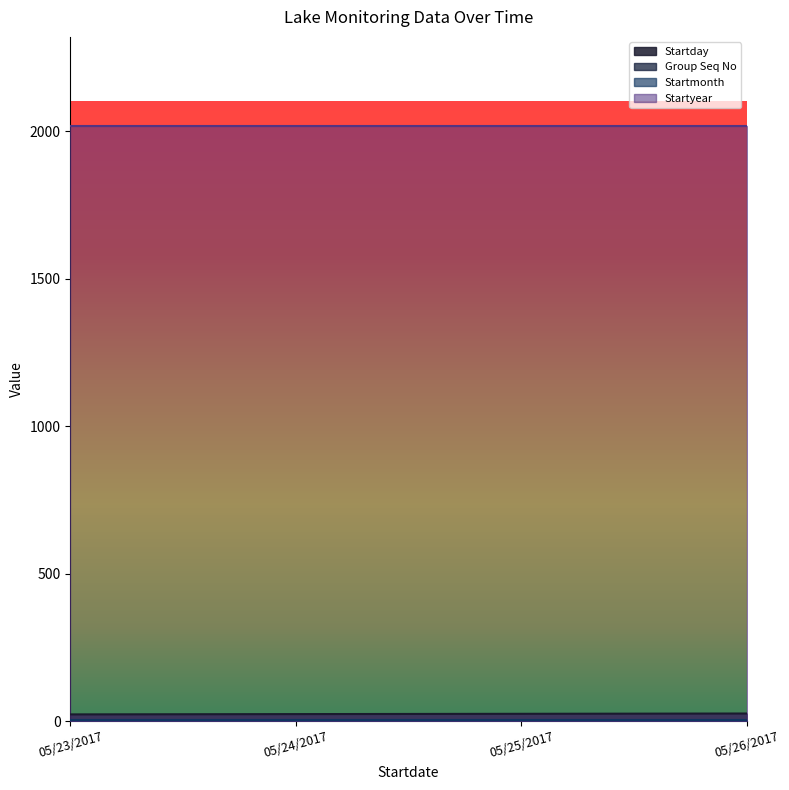

Where is Startyear nearest to the value 2017?

05/23/2017